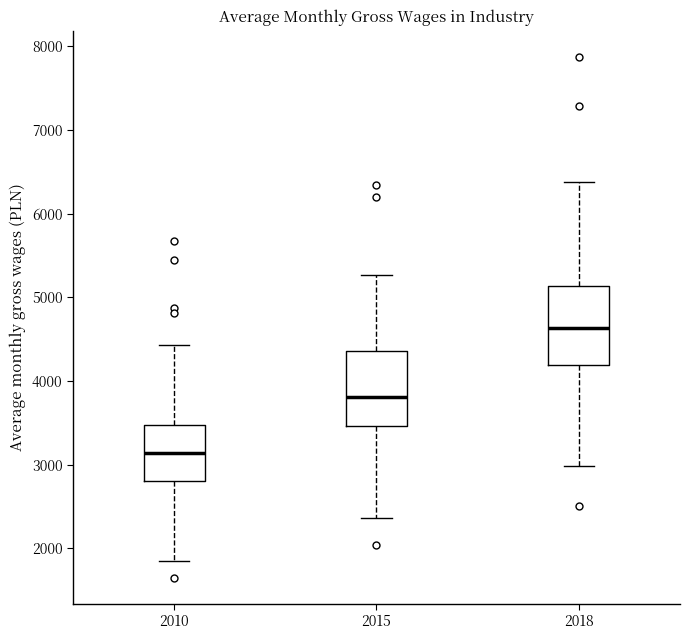

Reading left to right, read every box against the y-axis: the position of its median line, the range the box covers, and the ends of its whiskers. The values are not printed on the chart, so give them approximately, as read against the axis.

2010: median 3100, box 2800 to 3500, whiskers 1900 to 4400
2015: median 3800, box 3500 to 4400, whiskers 2400 to 5300
2018: median 4600, box 4200 to 5100, whiskers 3000 to 6400